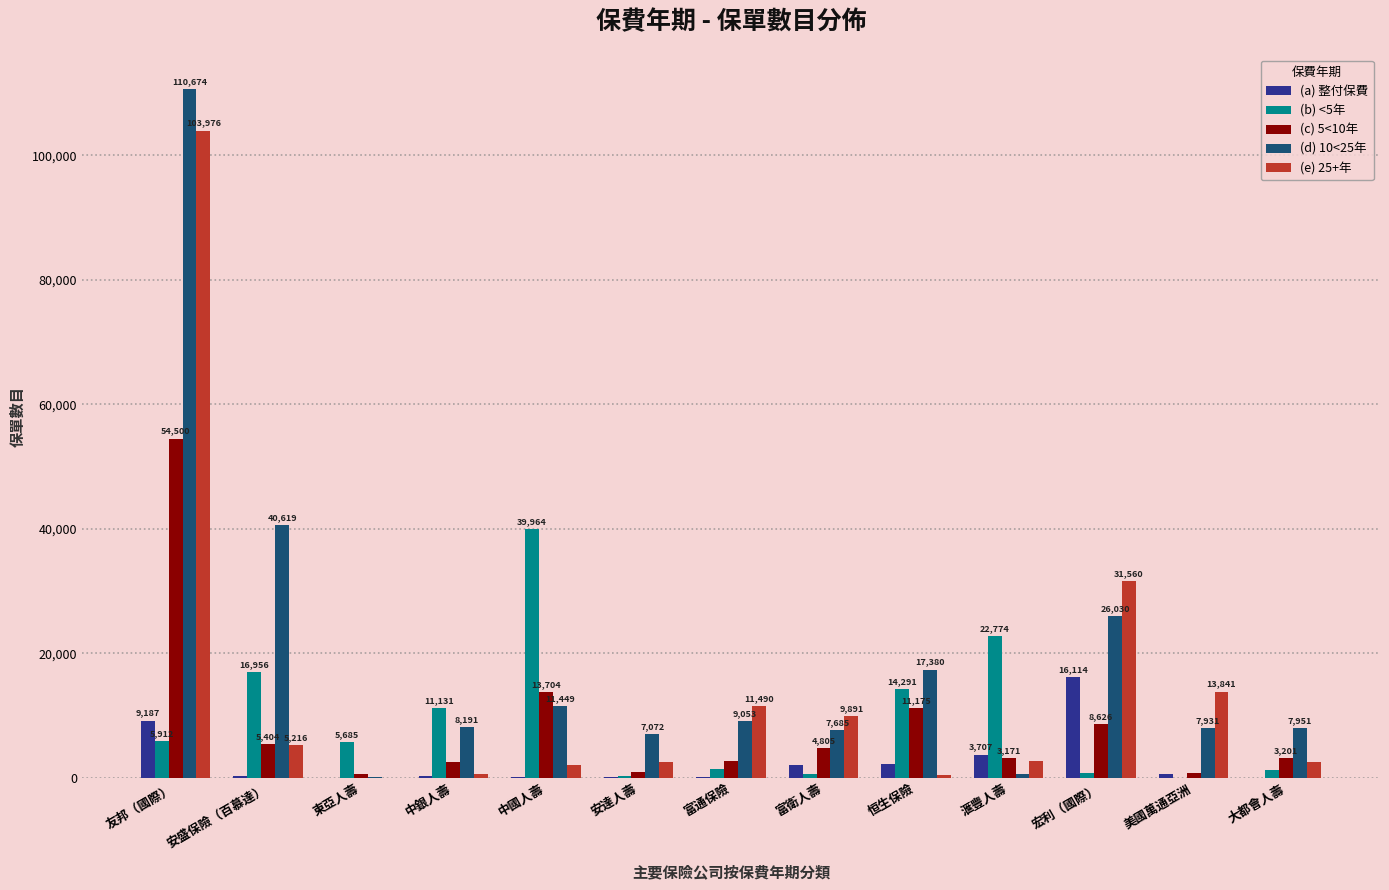

What is the highest value of the (a) 整付保費 series?

16114